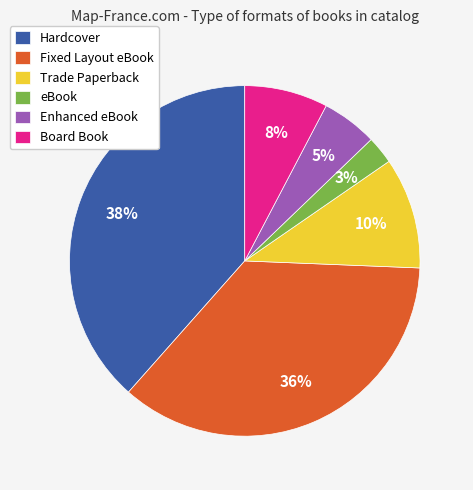

Combined, do Hardcover and Trade Paperback account for over 50%?

No